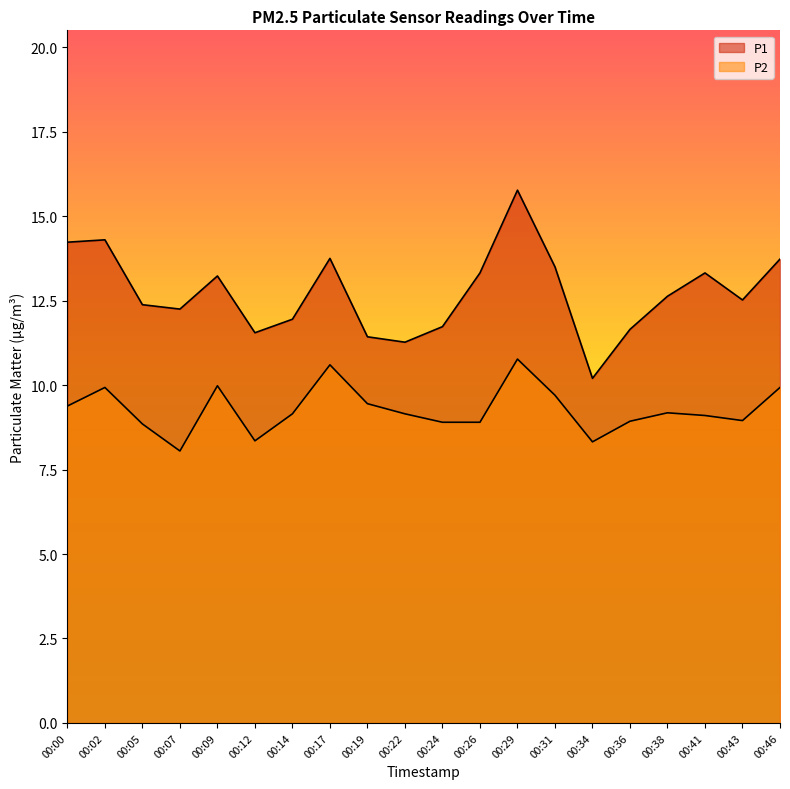

How many categories are shown in the chart?

20